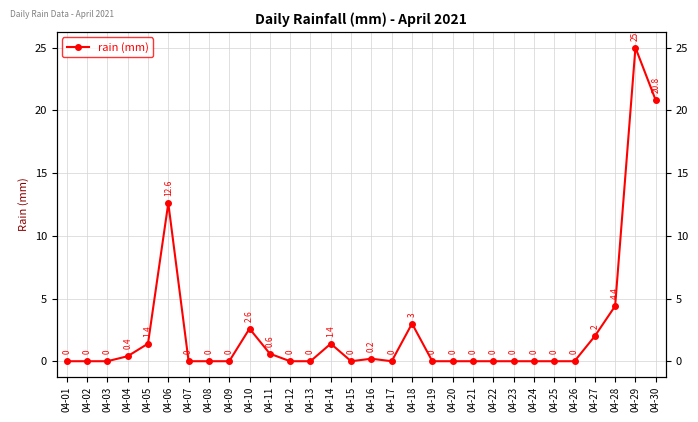

Where is the first local maximum?

04-06